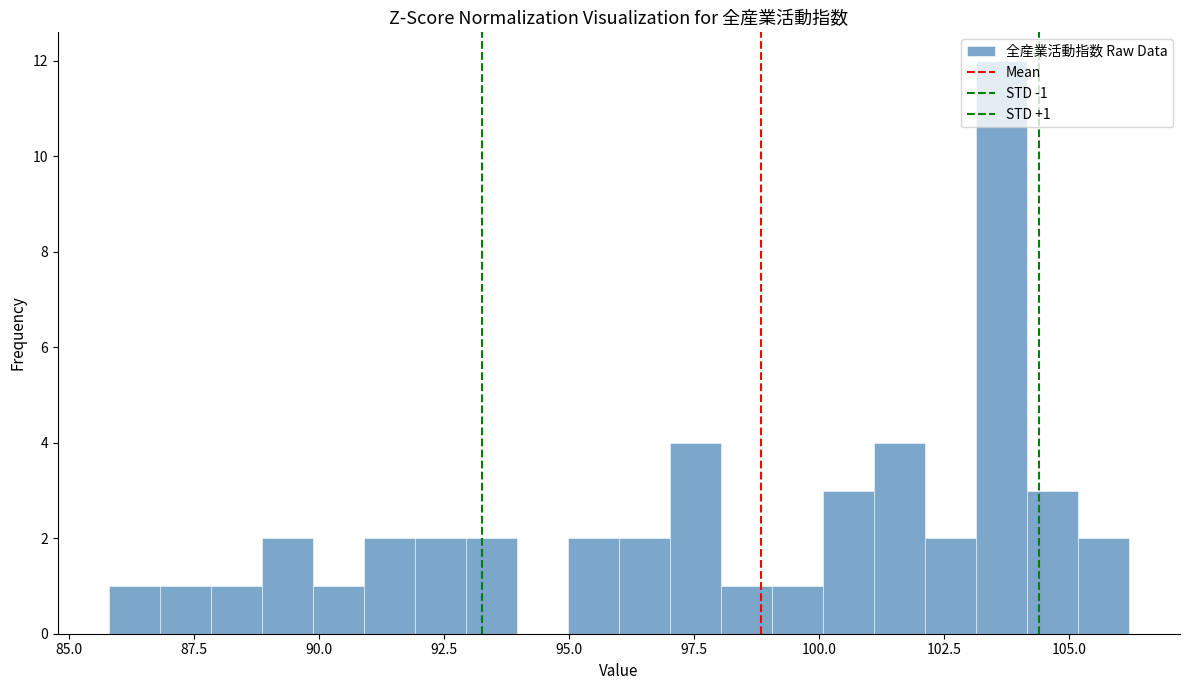

Read against the x-axis, roughly where is the centre of the tallest bar?

103.5